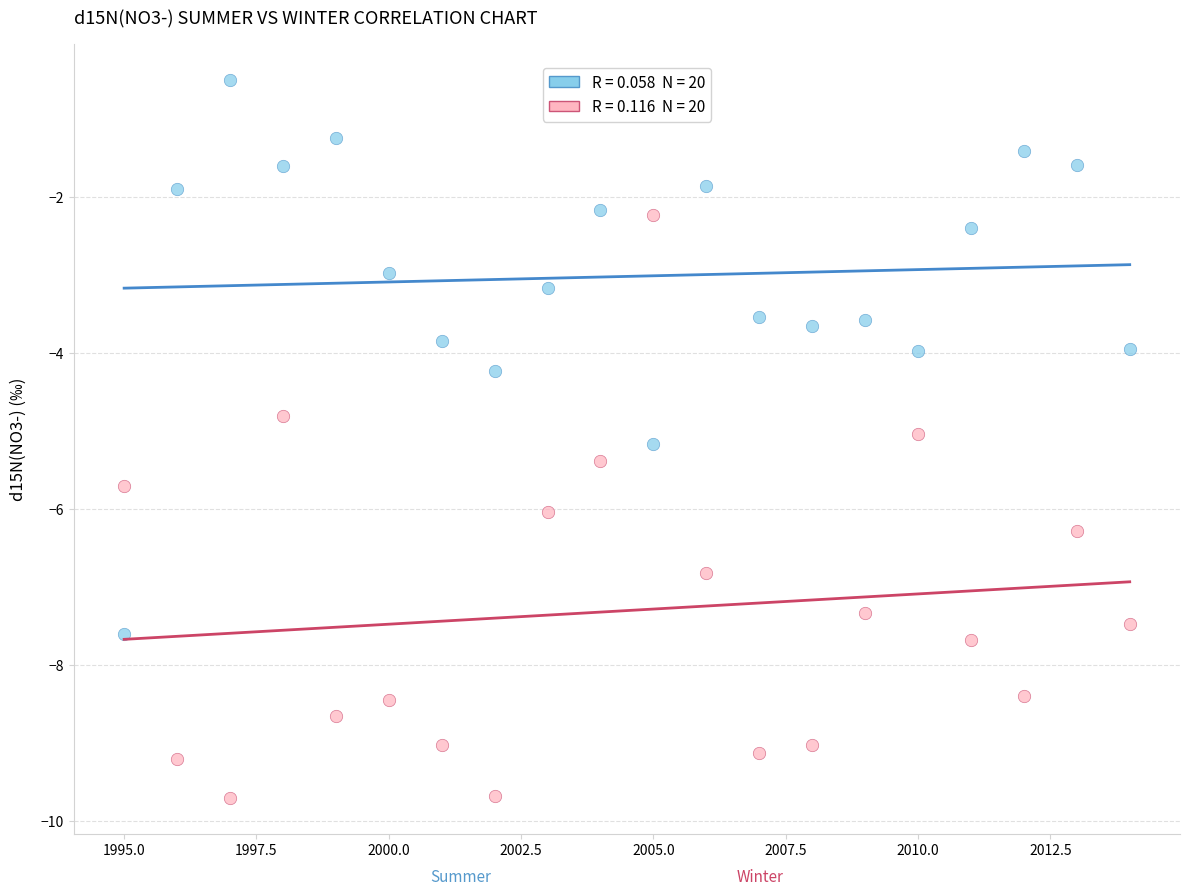

Across all data points, what is the range of X values (max minus min)?

19.0